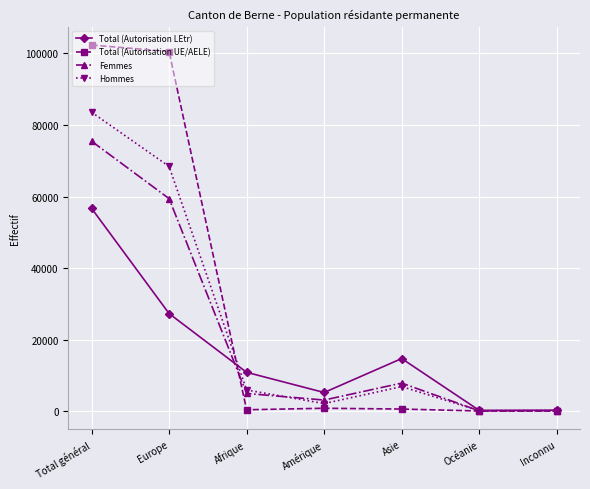

What is the lowest value of the Total (Autorisation UE/AELE) series?

6